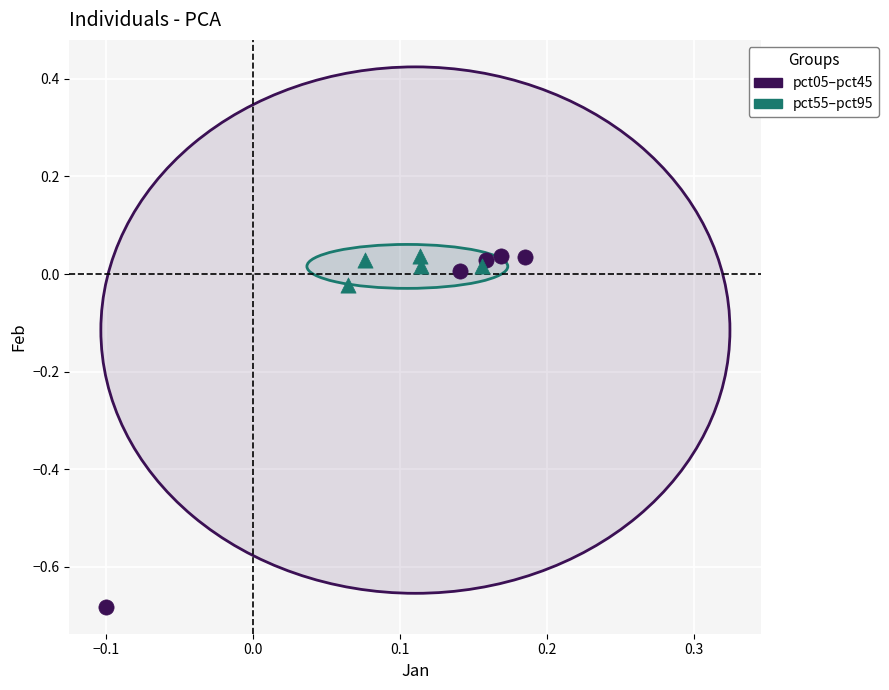

Which series has the widest spread of Y values?

pct05–pct45